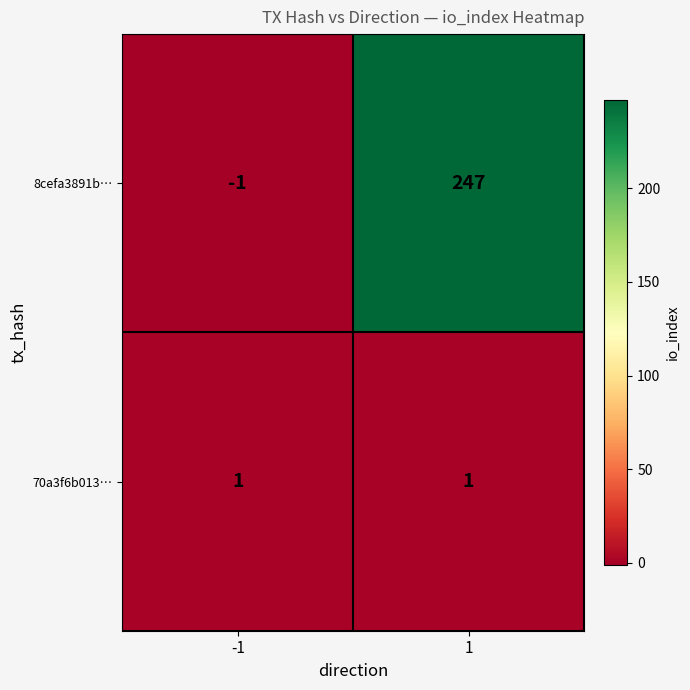

What is the difference between the 8cefa3891b… values at 1 and -1?

248